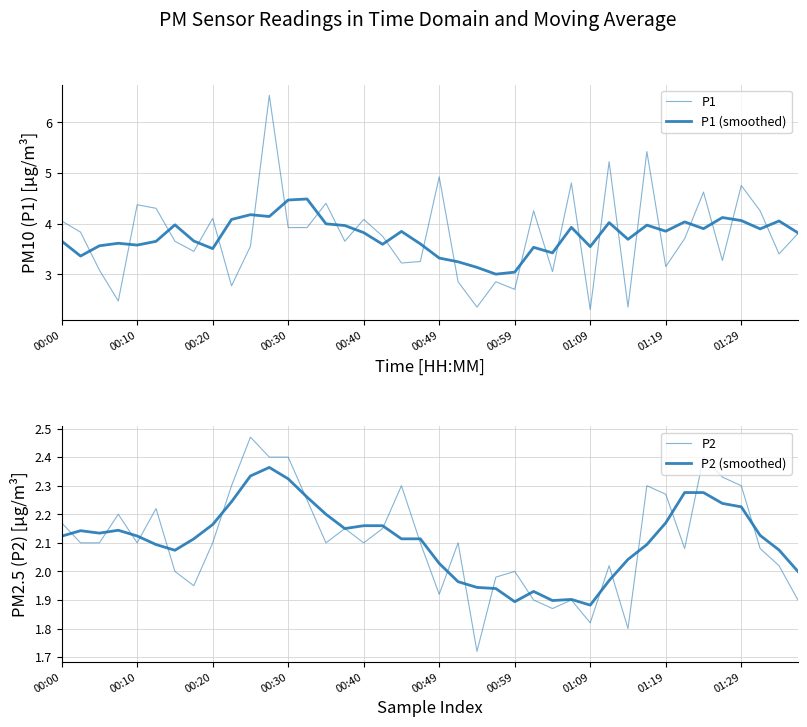

Is the value of P2 (smoothed) at 25 greater than the value of P2 at 31?

No